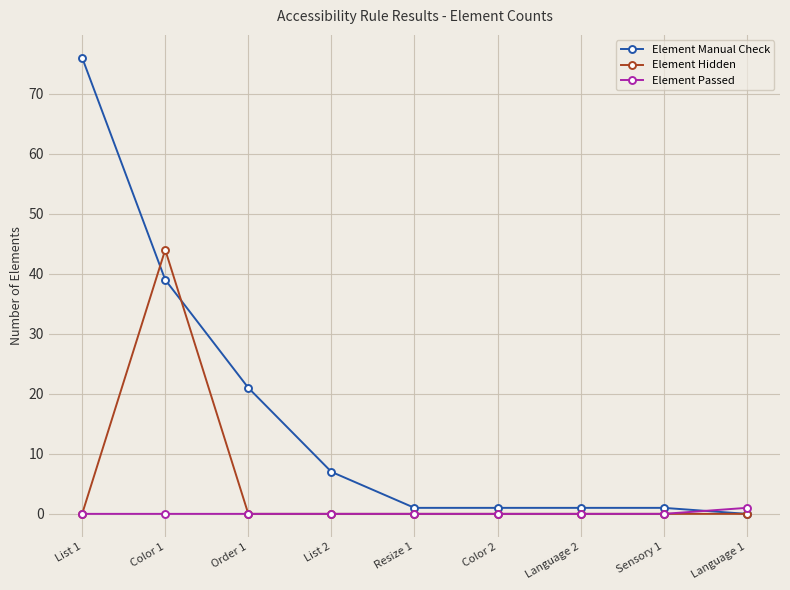

How many times do Element Passed and Element Manual Check cross each other?

1